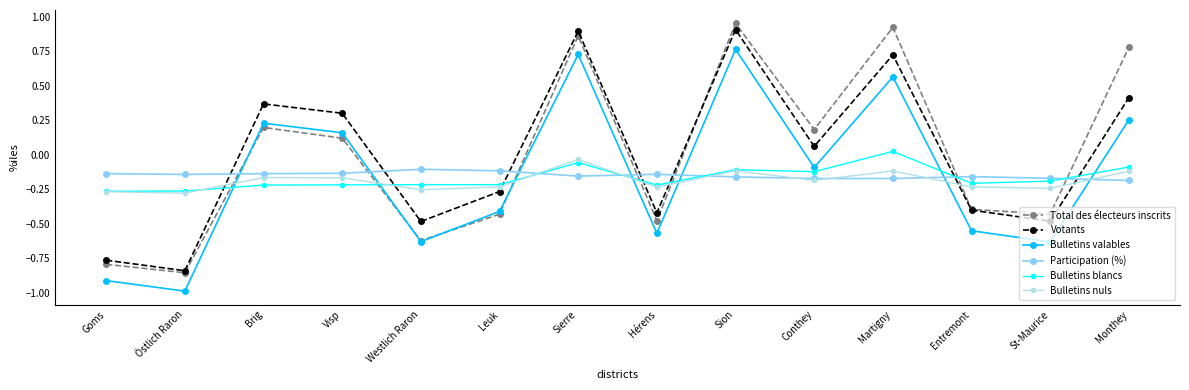

What is the label of the 8th point from the left?

Hérens